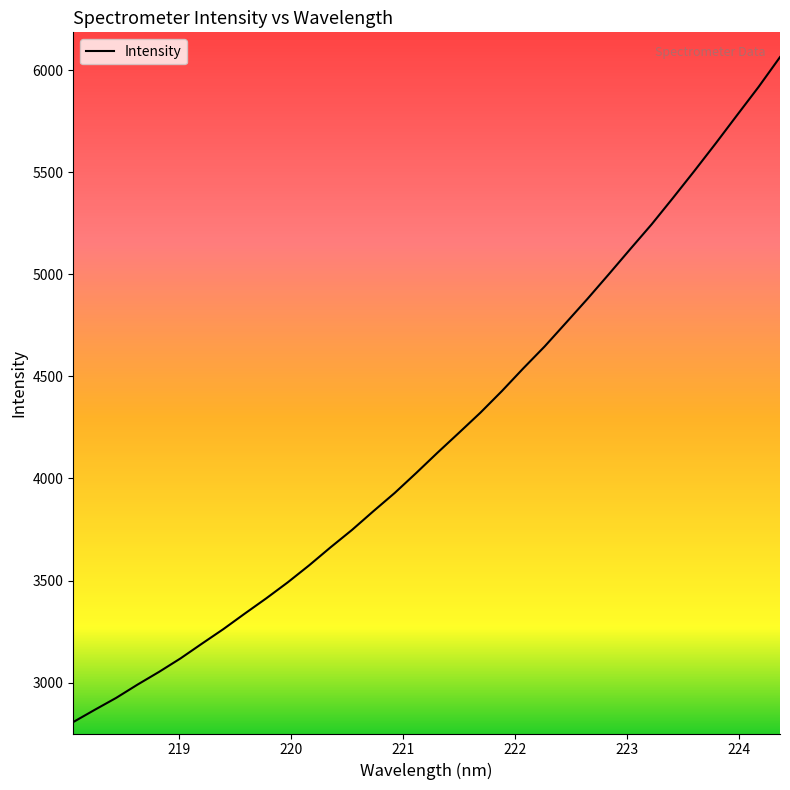

What is the smallest value displayed?

2806.7